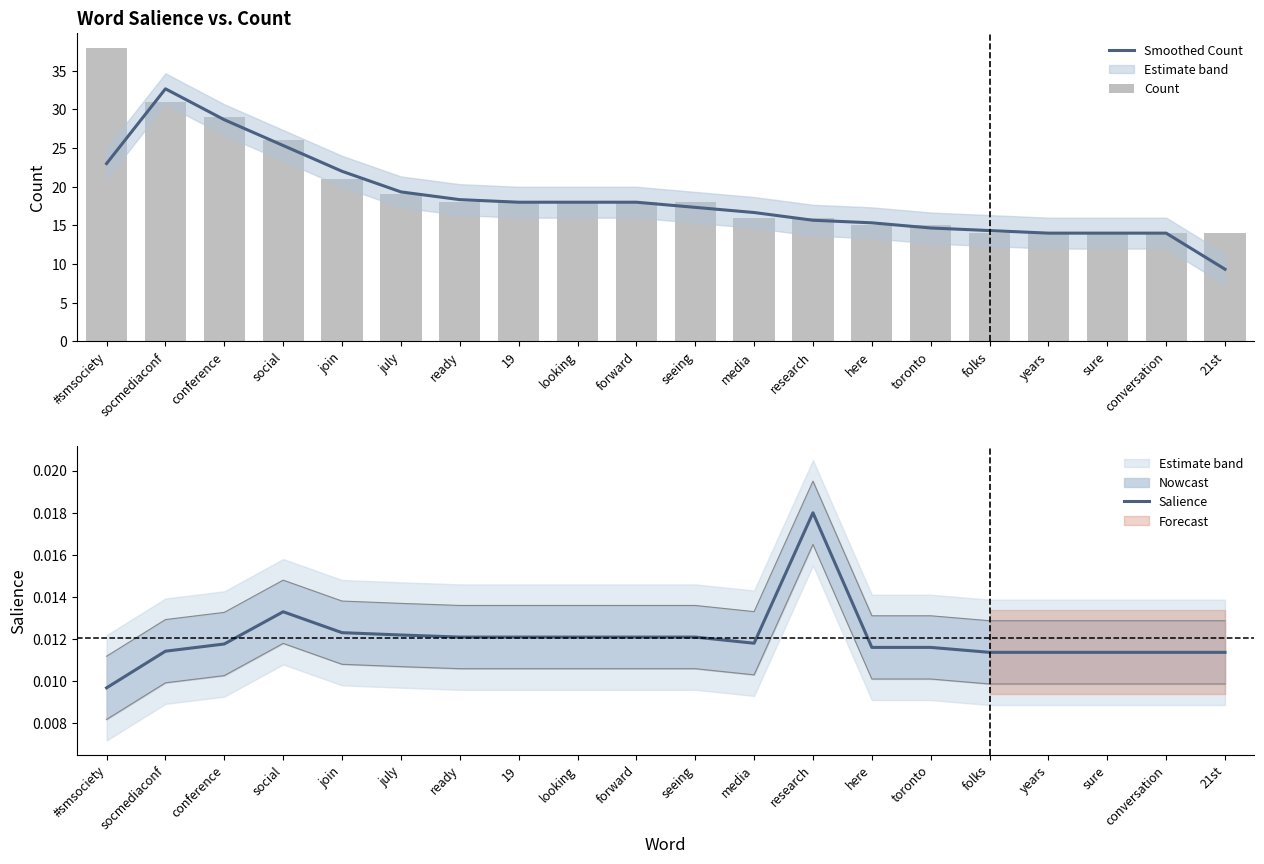

Reading left to right, transcribe all the data shown in this chart.

Smoothed Count: #smsociety=23.0	socmediaconf=32.7	conference=28.7	social=25.3	join=22.0	july=19.3	ready=18.3	19=18.0	looking=18.0	forward=18.0	seeing=17.3	media=16.7	research=15.7	here=15.3	toronto=14.7	folks=14.3	years=14.0	sure=14.0	conversation=14.0	21st=9.3
Count: #smsociety=38.0	socmediaconf=31.0	conference=29.0	social=26.0	join=21.0	july=19.0	ready=18.0	19=18.0	looking=18.0	forward=18.0	seeing=18.0	media=16.0	research=16.0	here=15.0	toronto=15.0	folks=14.0	years=14.0	sure=14.0	conversation=14.0	21st=14.0
Salience: #smsociety=0.0	socmediaconf=0.0	conference=0.0	social=0.0	join=0.0	july=0.0	ready=0.0	19=0.0	looking=0.0	forward=0.0	seeing=0.0	media=0.0	research=0.0	here=0.0	toronto=0.0	folks=0.0	years=0.0	sure=0.0	conversation=0.0	21st=0.0